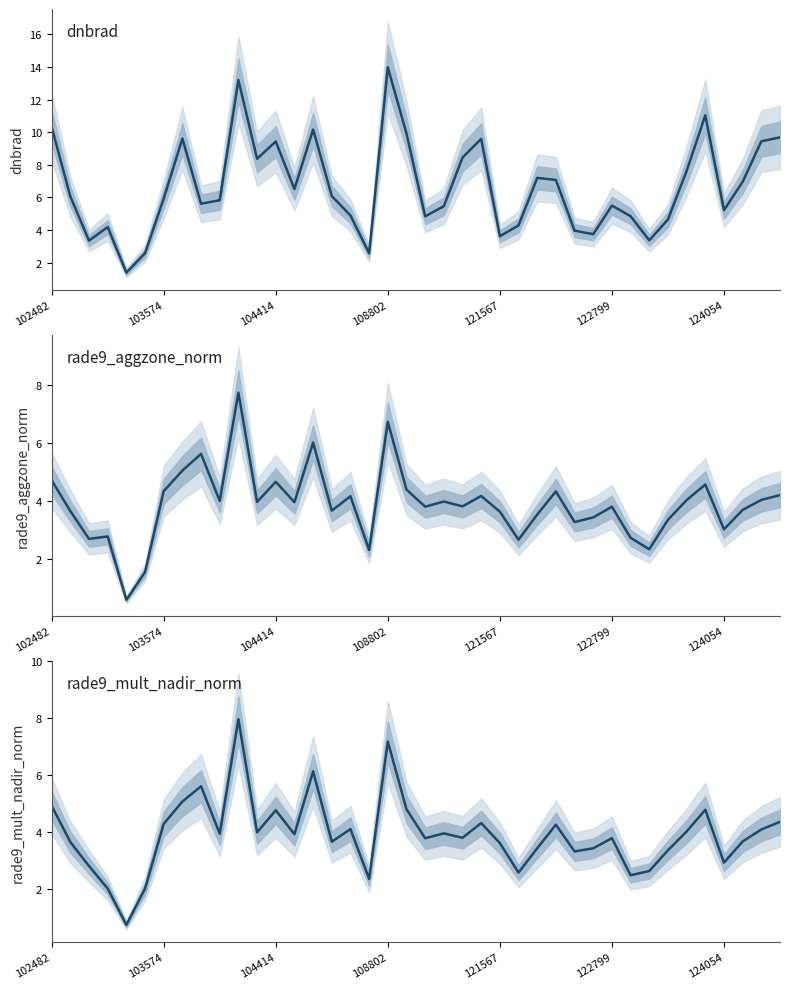

True or false: rade9_mult_nadir_norm has more than 2 points higher than both neighbors.

True